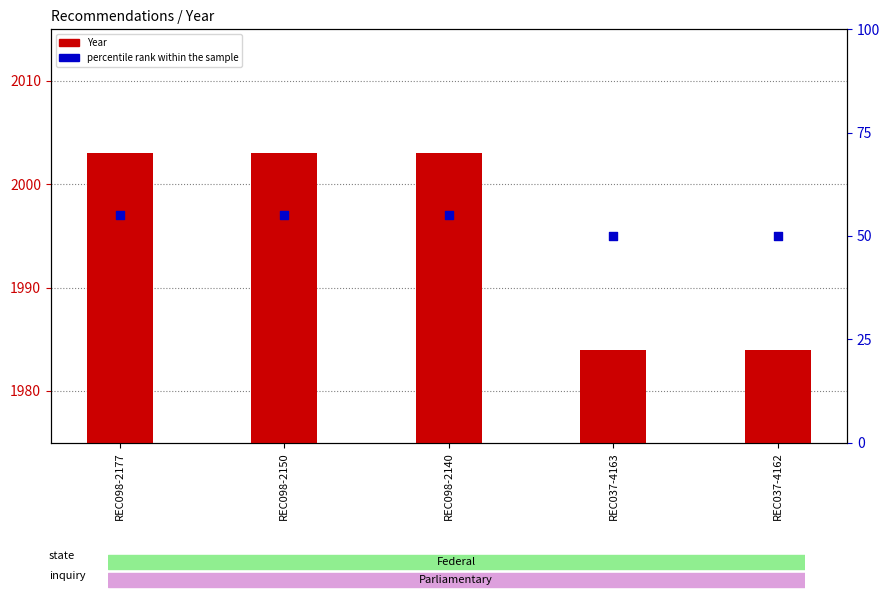

What is the total value across all series at REC037-4163?

2034